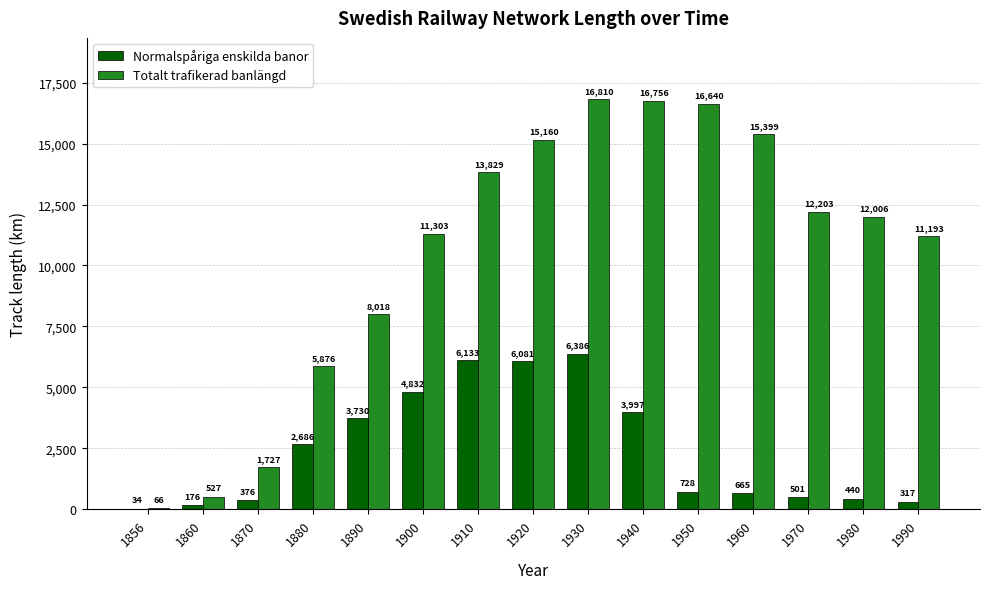

What is the sum of the Normalspåriga enskilda banor values at 1970 and 1980?

941